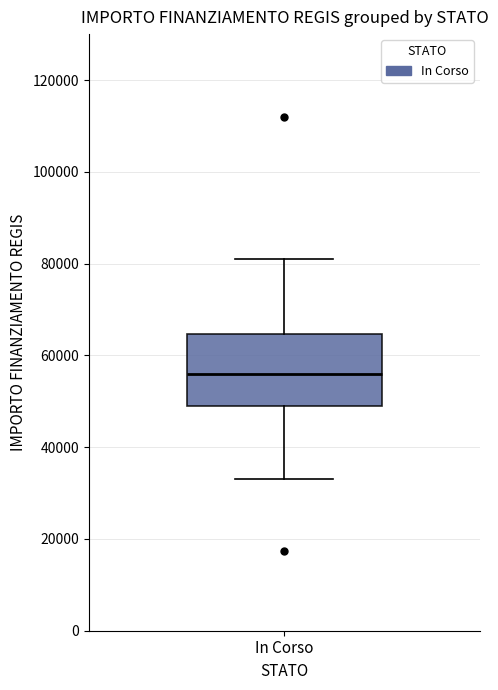

Read this box plot against the y-axis: the position of the median line, the range covered by the box, and the ends of both whiskers. The values are not printed on the chart, so give them approximately, as read against the axis.

median 56000, box 50000 to 64000, whiskers 32000 to 80000